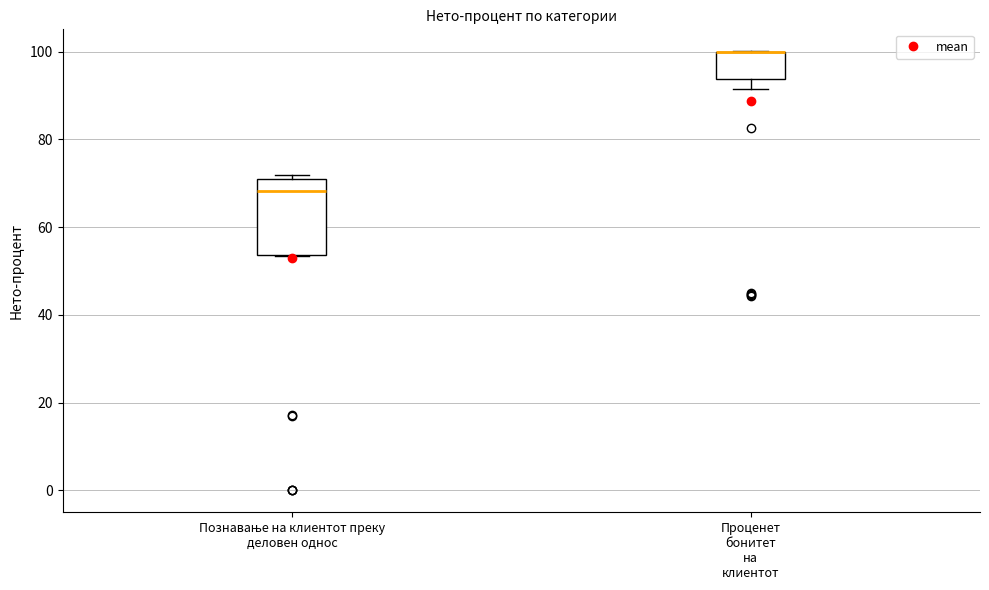

Reading left to right, transcribe this box plot: for each box, give where its median line is, the range the box spans, and where its two whiskers end, as read against the y-axis. The values are not printed on the chart, so give them approximately, as read against the axis.

Познавање на клиентот преку деловен однос: median 68, box 54 to 72, whiskers 54 to 72 (just above the box's upper edge)
Проценет бонитет на клиентот: median 100 (drawn on the box's upper edge), box 94 to 100, whiskers 92 to 100